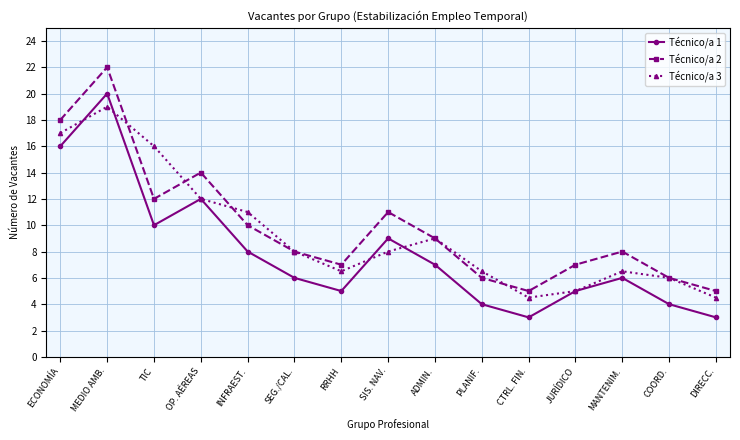

What are all the series names shown in the legend?

Técnico/a 1, Técnico/a 2, Técnico/a 3